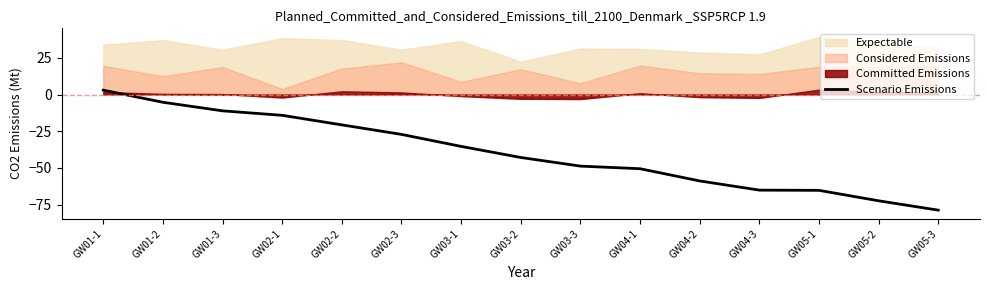

What is the change in value from GW02-2 to GW05-3?

-58.1